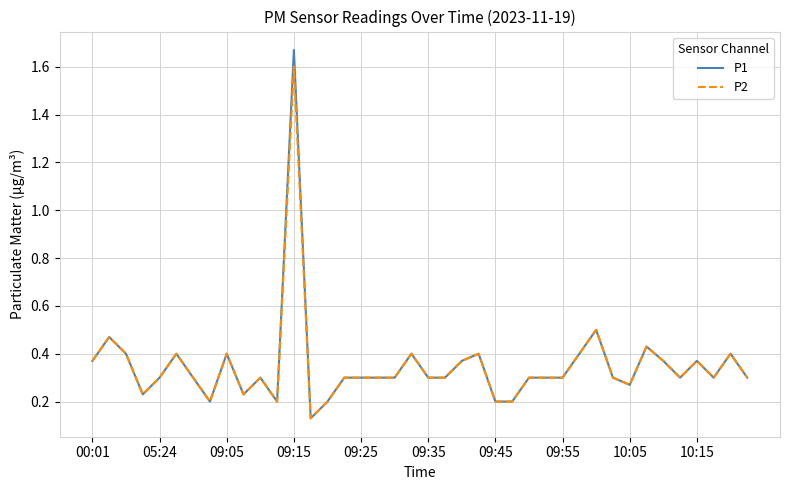

Which series has the largest range (max minus min)?

P1